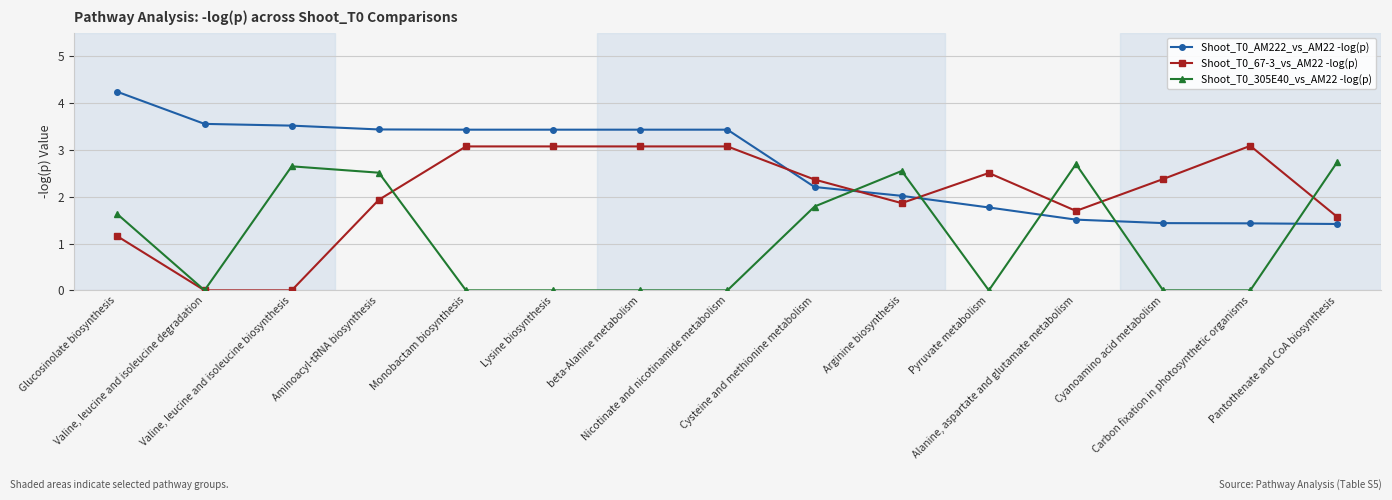

True or false: Shoot_T0_305E40_vs_AM22 -log(p) and Shoot_T0_AM222_vs_AM22 -log(p) intersect in this chart.

True